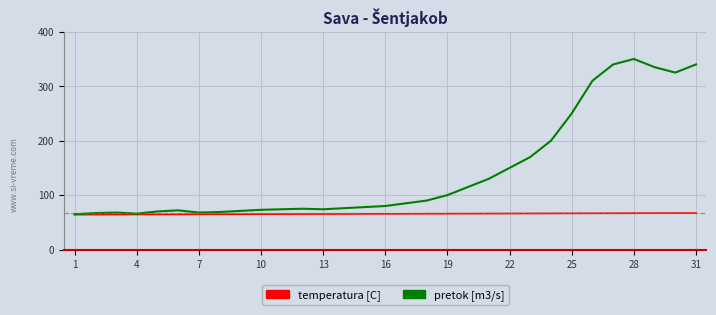

Which series has the largest total across all categories?

pretok [m3/s]